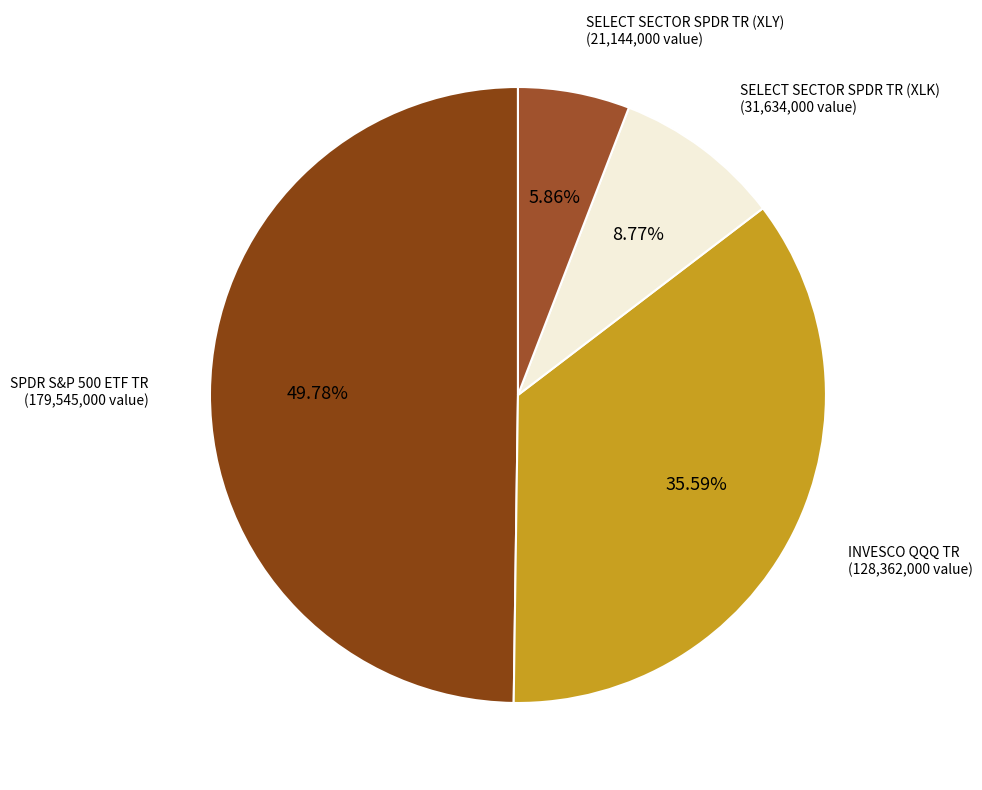

How many segments does this pie chart have?

4